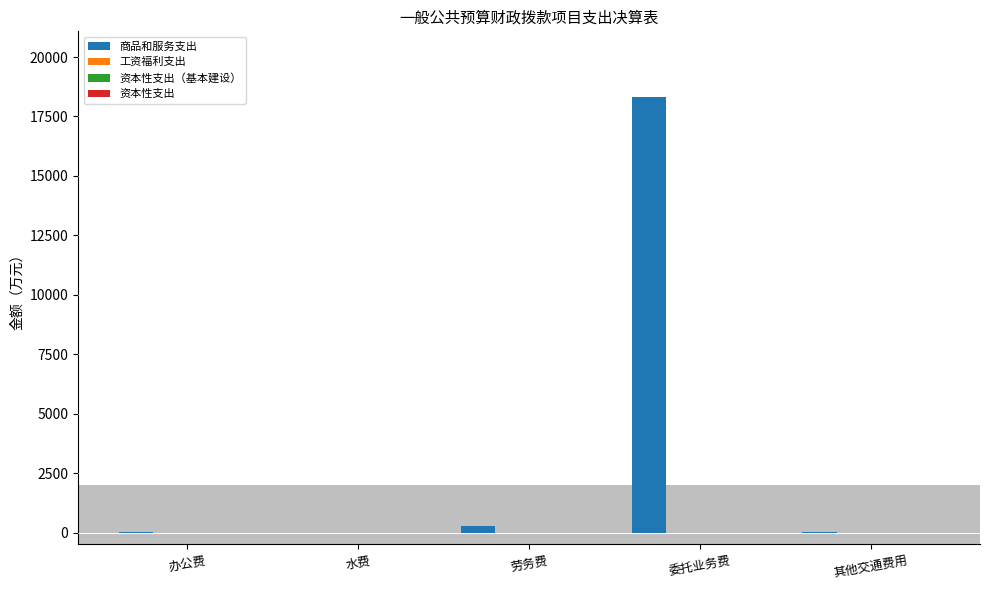

What is the sum of all values?

18623.1